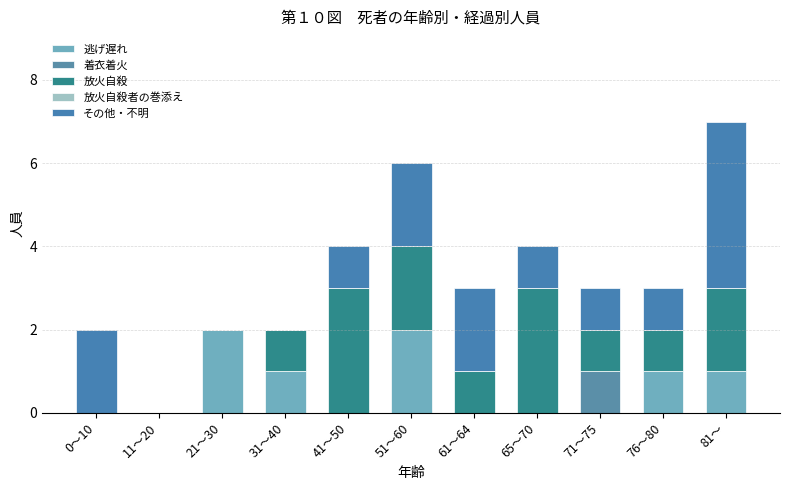

What is the label of the 10th bar from the right?

11～20